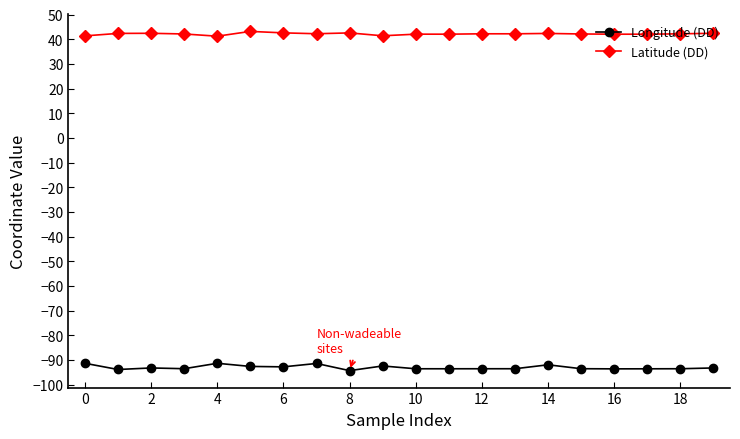

Rank the series by their average value, from lowest to highest.

Longitude (DD), Latitude (DD)